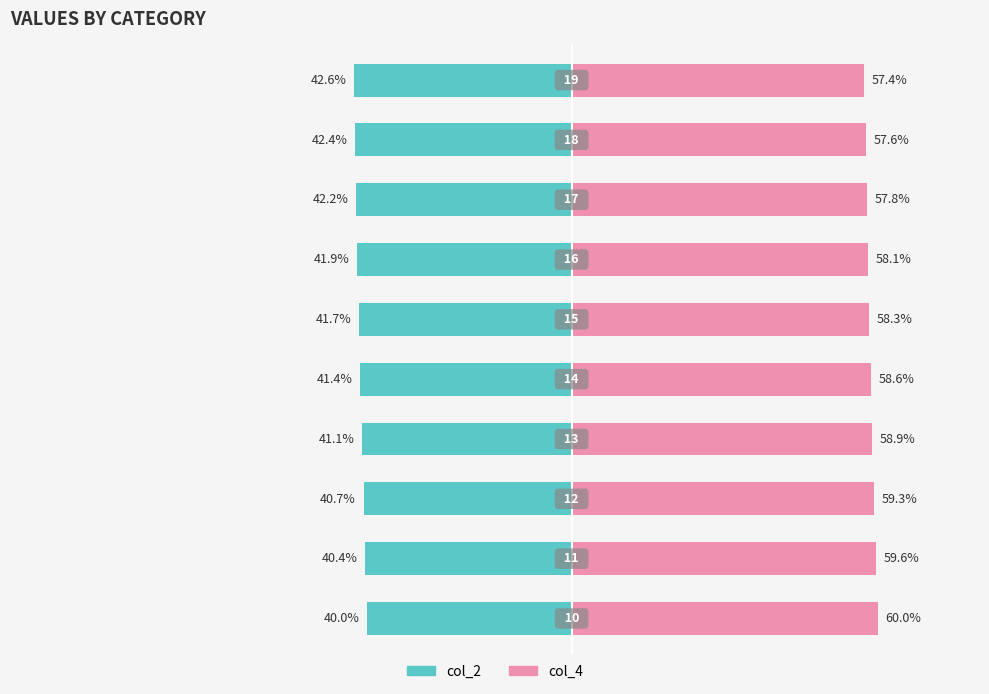

True or false: col_2 has a value of -21.7 at 8.

False